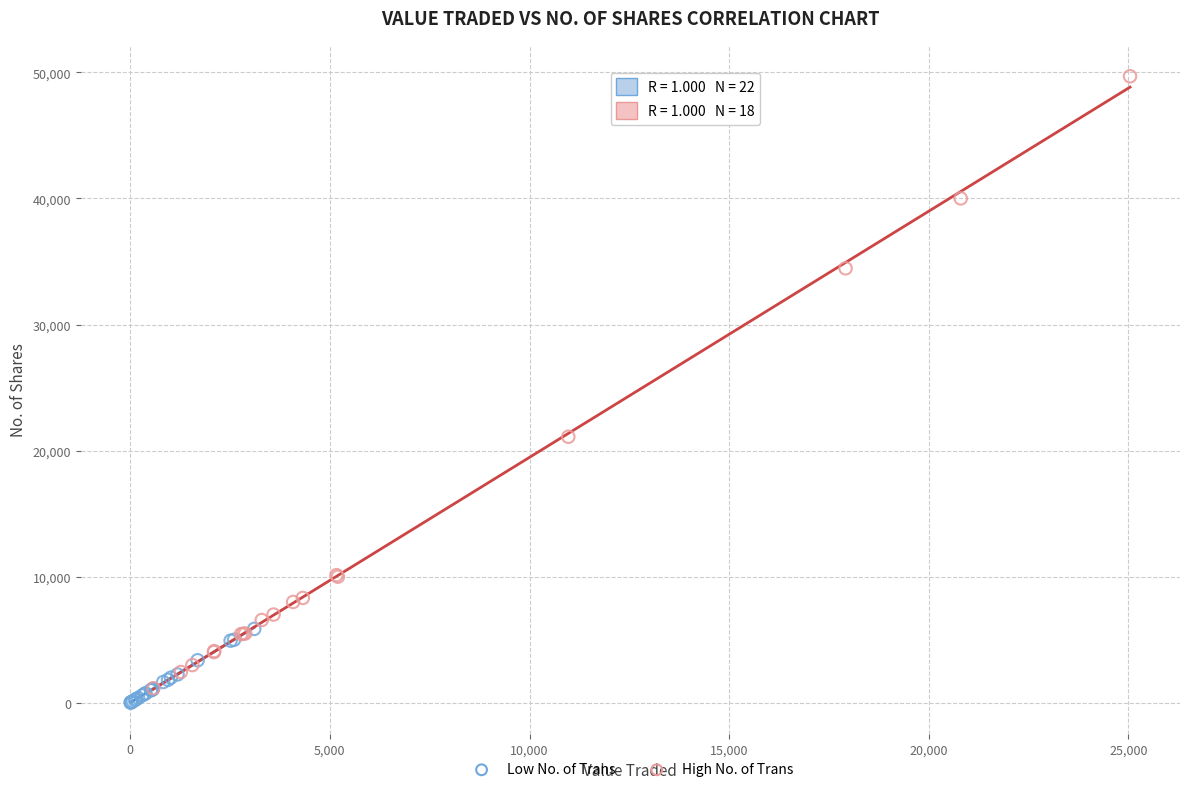

Which series has the widest spread of Y values?

High No. of Trans